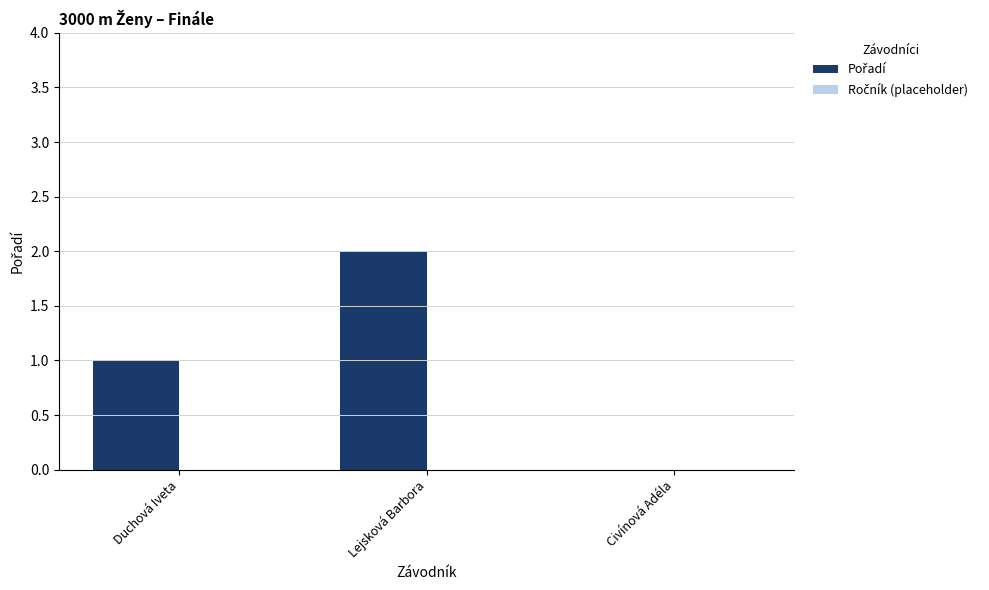

Reading left to right, transcribe all the data shown in this chart.

Duchová Iveta=1	Lejsková Barbora=2	Civínová Adéla=0